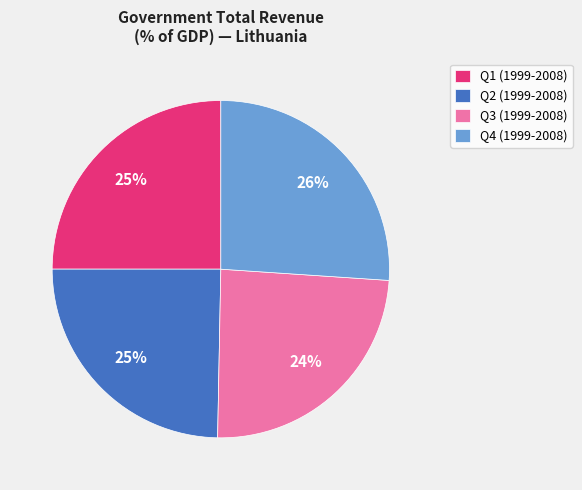

Which has a higher value, Q3 (1999-2008) or Q1 (1999-2008)?

Q1 (1999-2008)